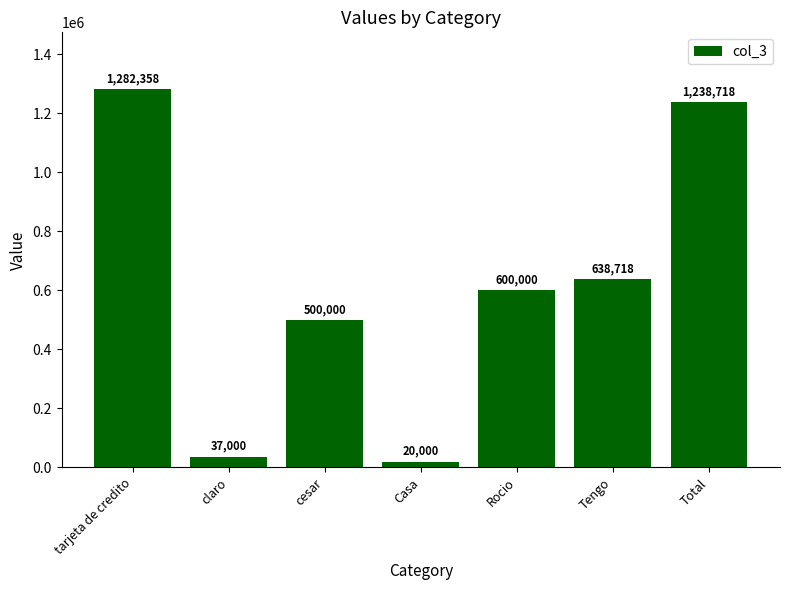

What is the sum of the values at tarjeta de credito and Total?

2521076